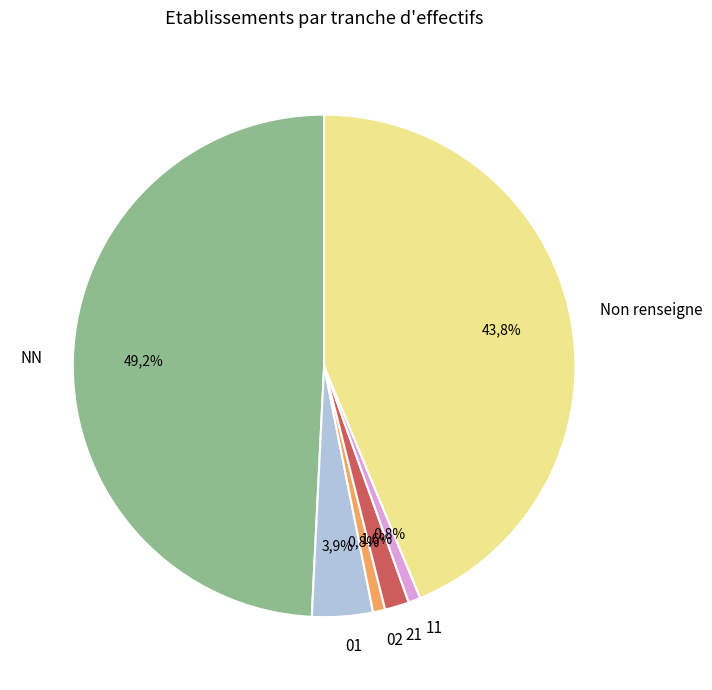

True or false: 01 accounts for 4% of the total.

True